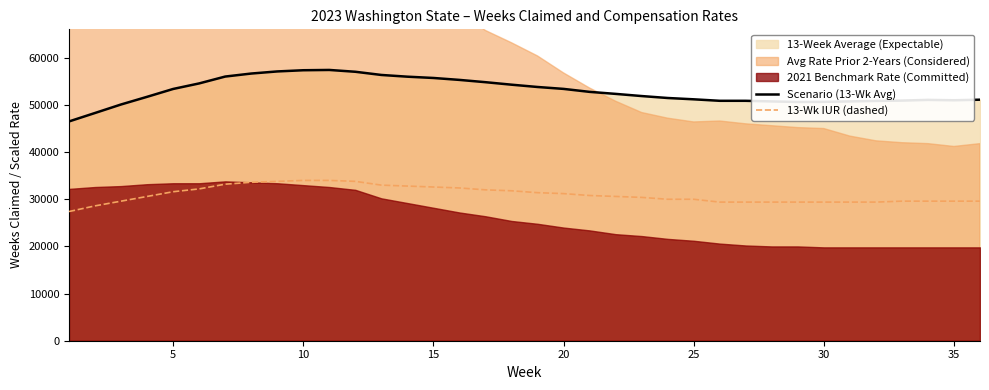

True or false: Scenario (13-Wk Avg) has more than 2 interior local peaks.

False